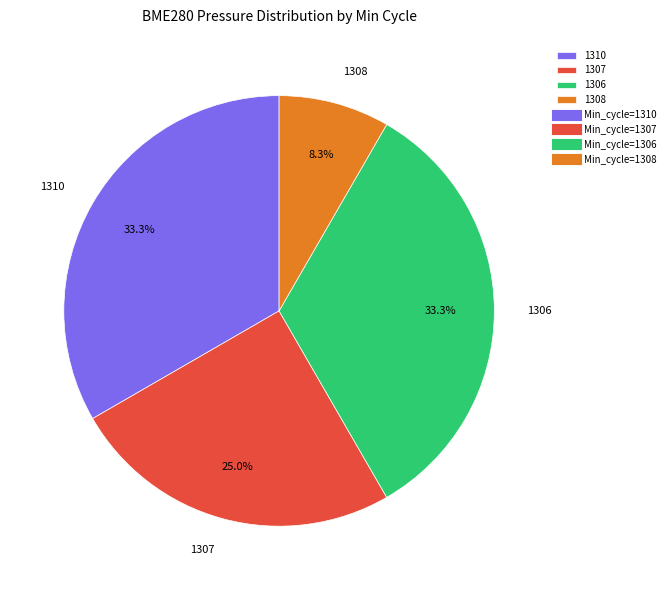

What portion of the pie excludes 1310?

66.7%